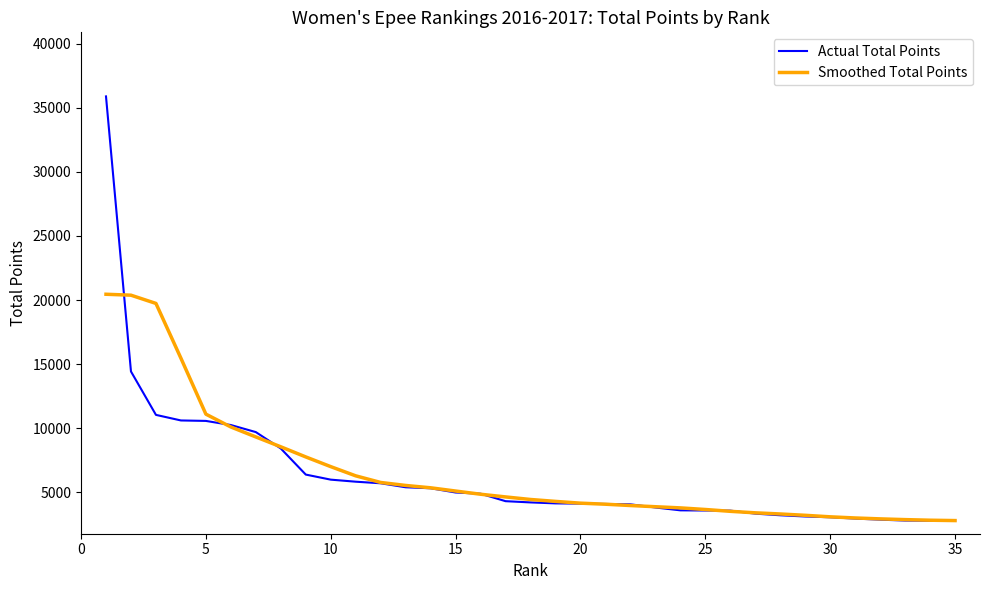

What is the difference between the maximum and minimum values in the Smoothed Total Points series?

17661